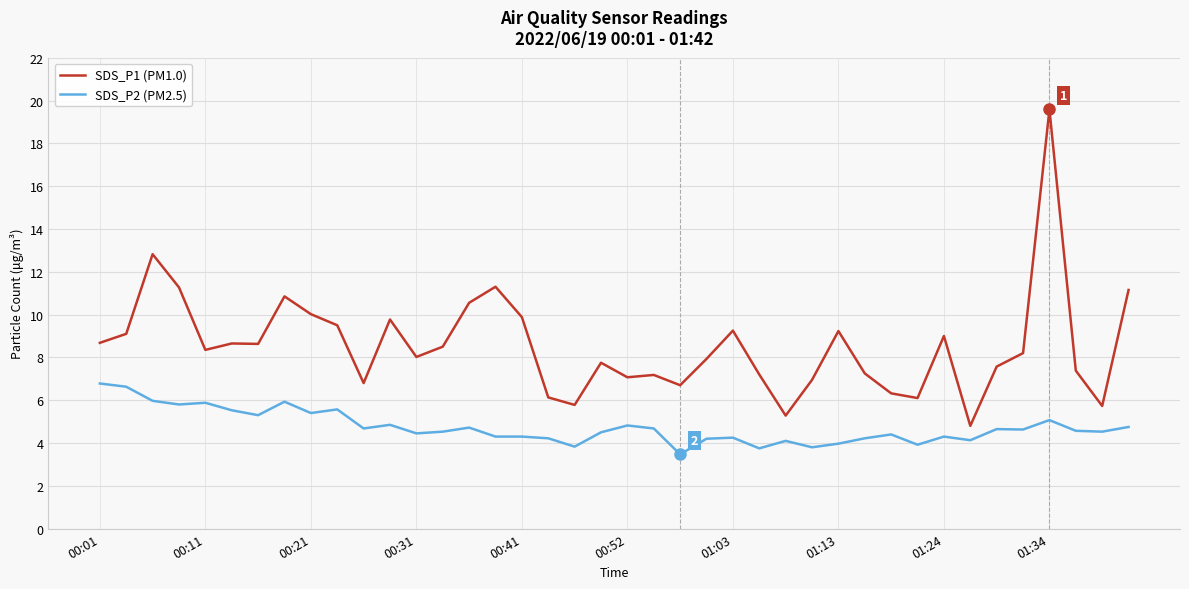

Which series has the largest total across all categories?

SDS_P1 (PM1.0)